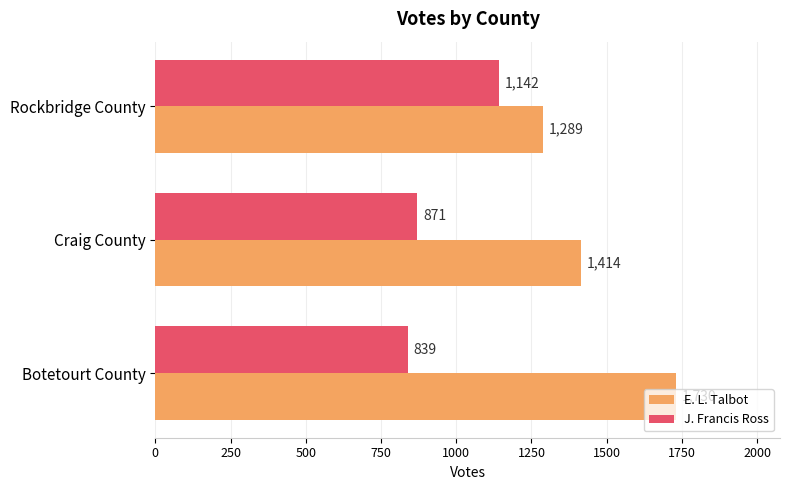

The E. L. Talbot series shows 1289 at Rockbridge County. True or false?

True